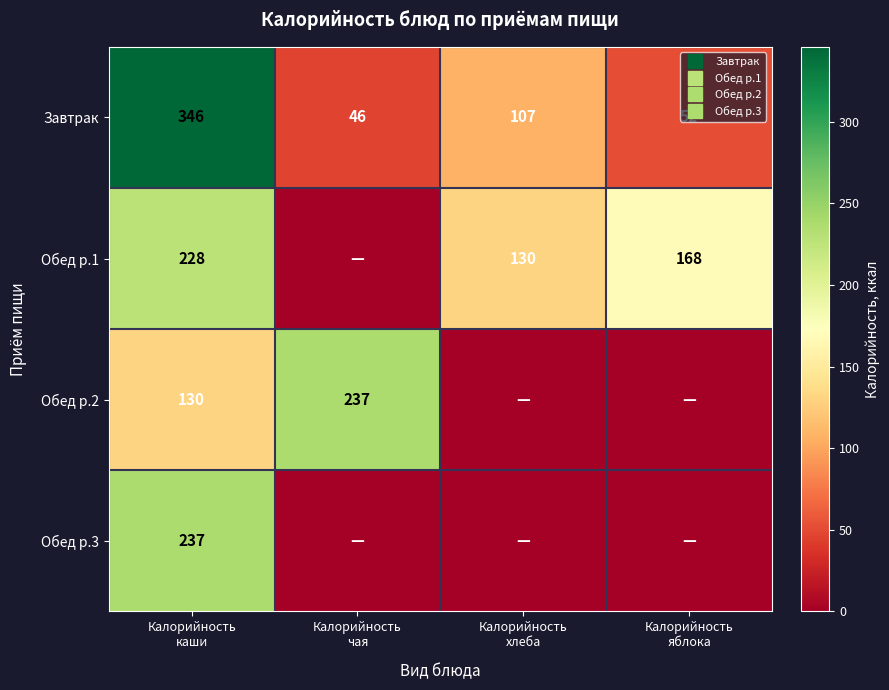

Between Калорийность чая and Калорийность яблока, which series saw the biggest shift?

Обед р.2